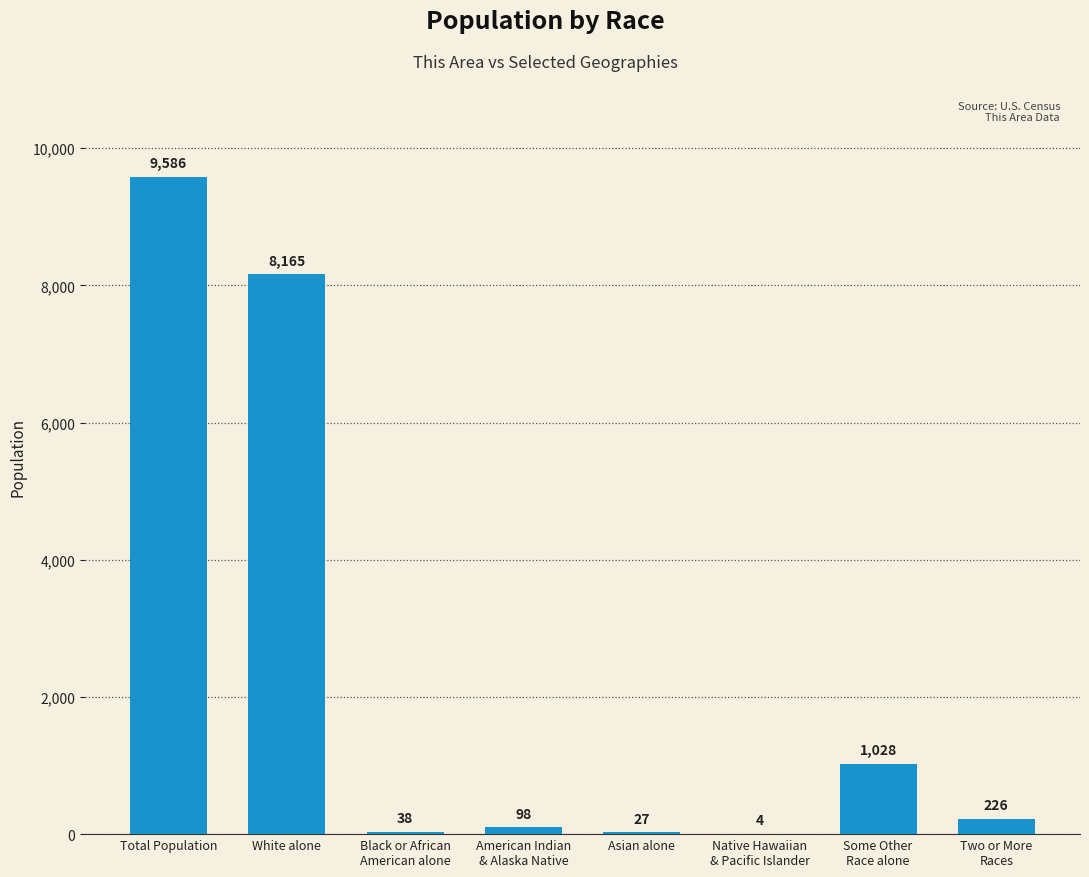

The value at Some Other
Race alone is 1028. True or false?

True